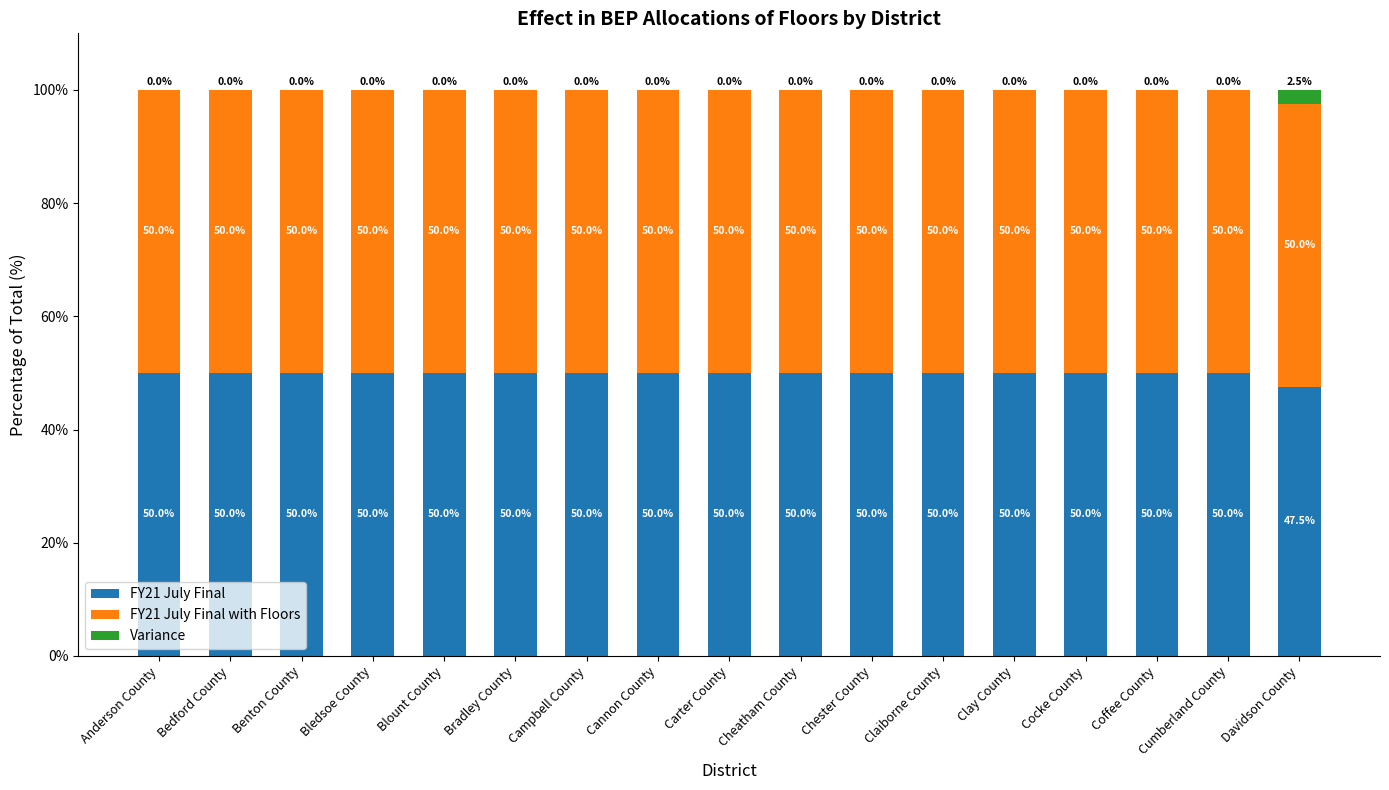

What is the total value across all series at Cheatham County?

100.0